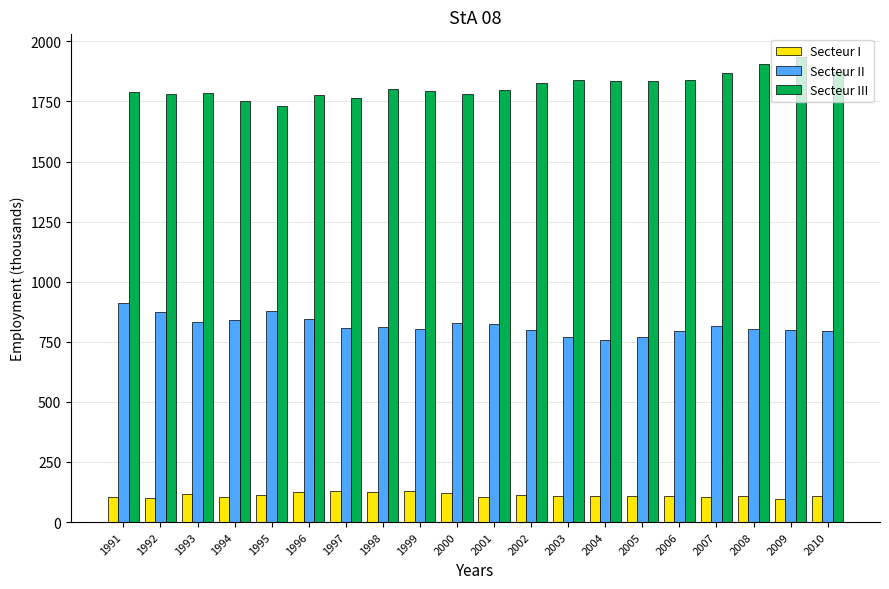

Is the value of Secteur I at 1993 greater than the value of Secteur III at 2008?

No